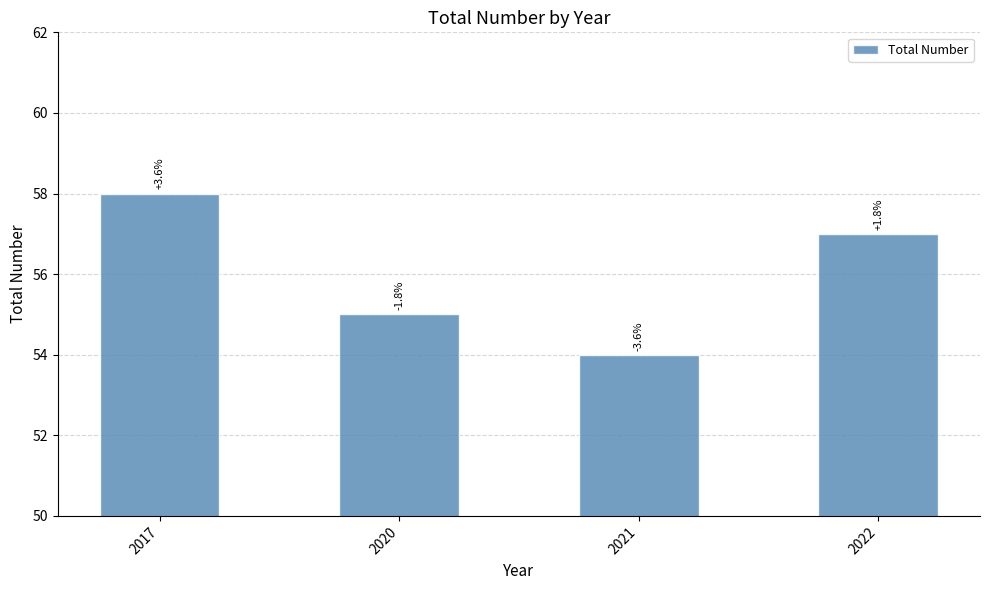

Read the value at 2020.

55